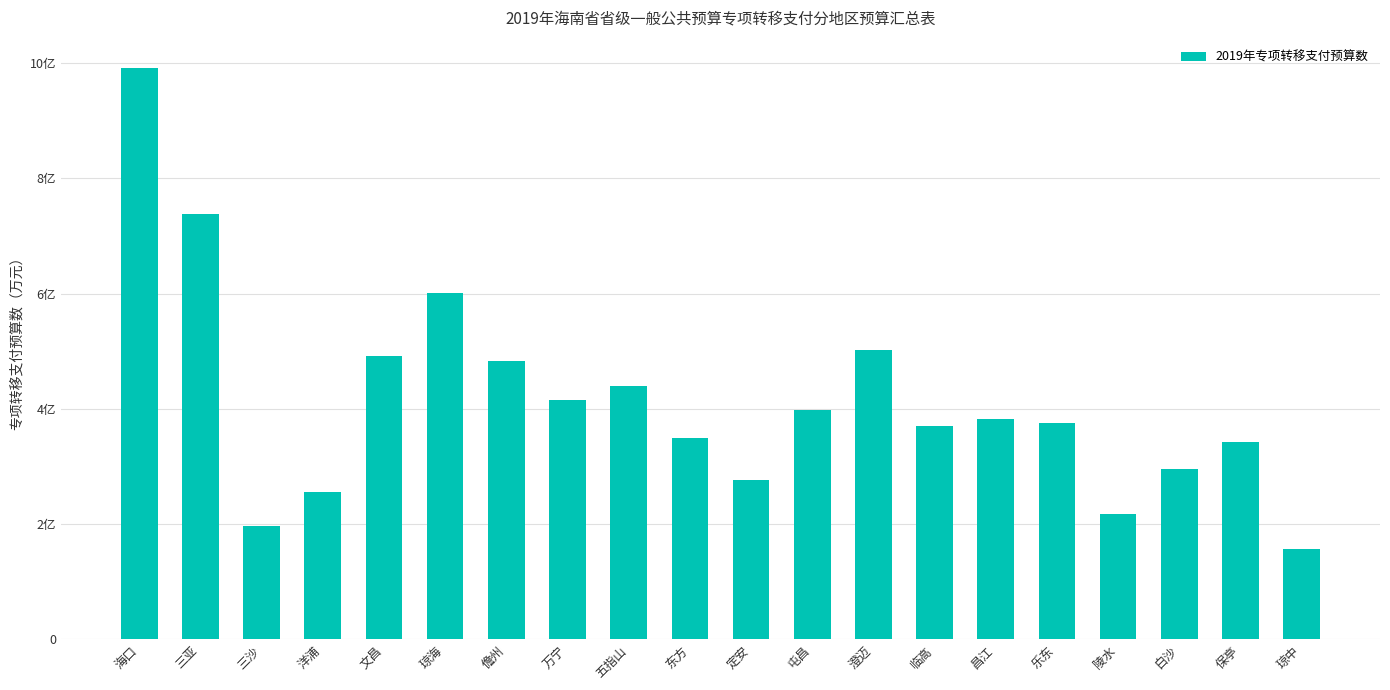

What is the smallest value displayed?

15721